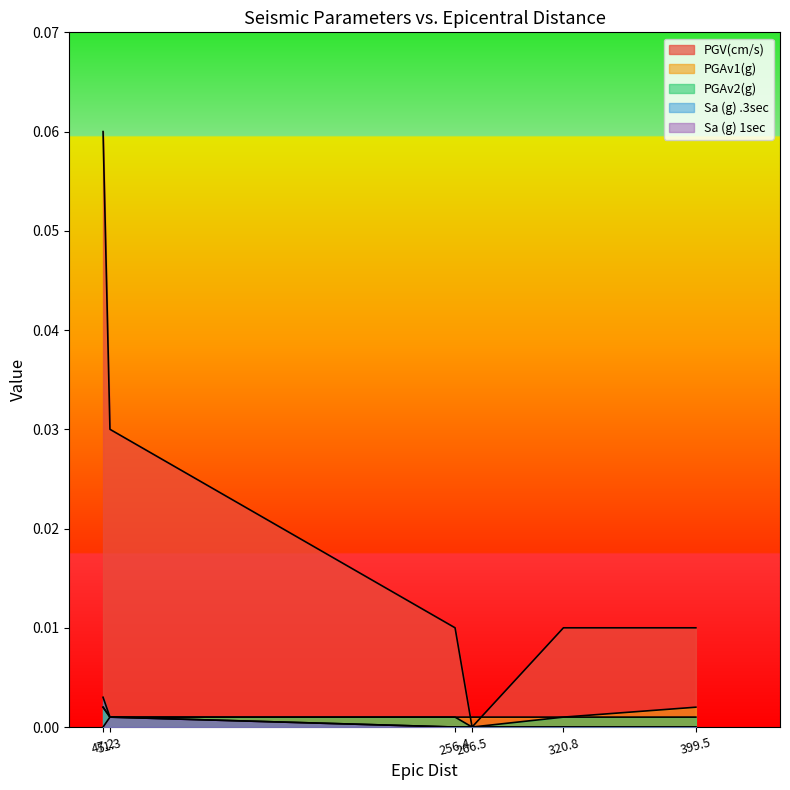

Count the number of data series in this chart.

5